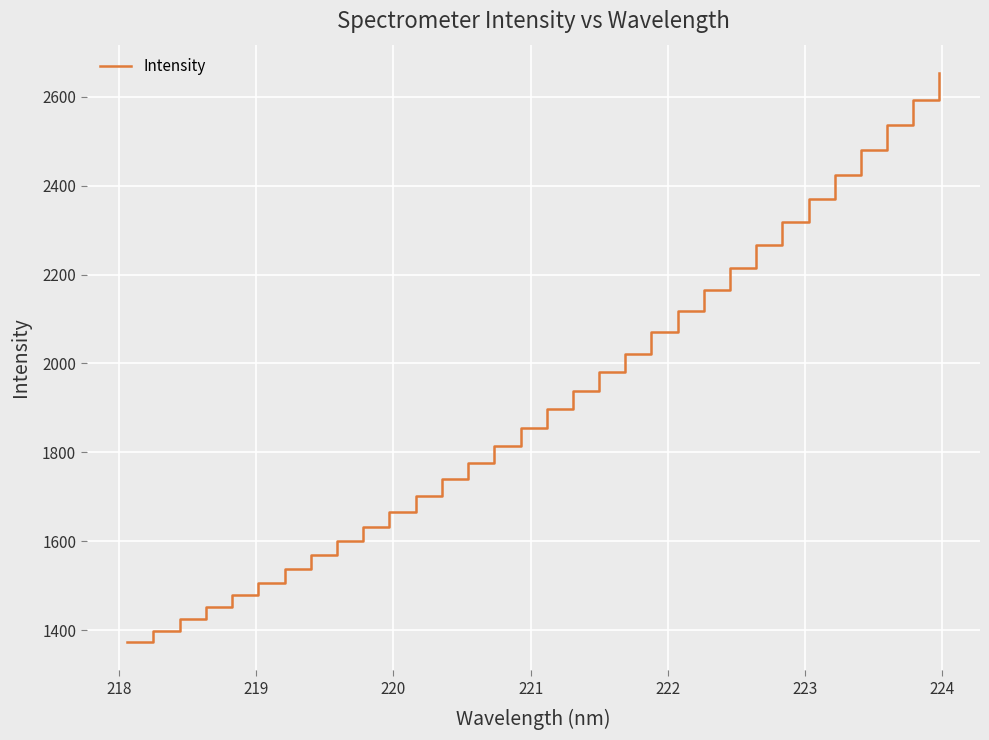

Does the chart have visible grid lines?

Yes